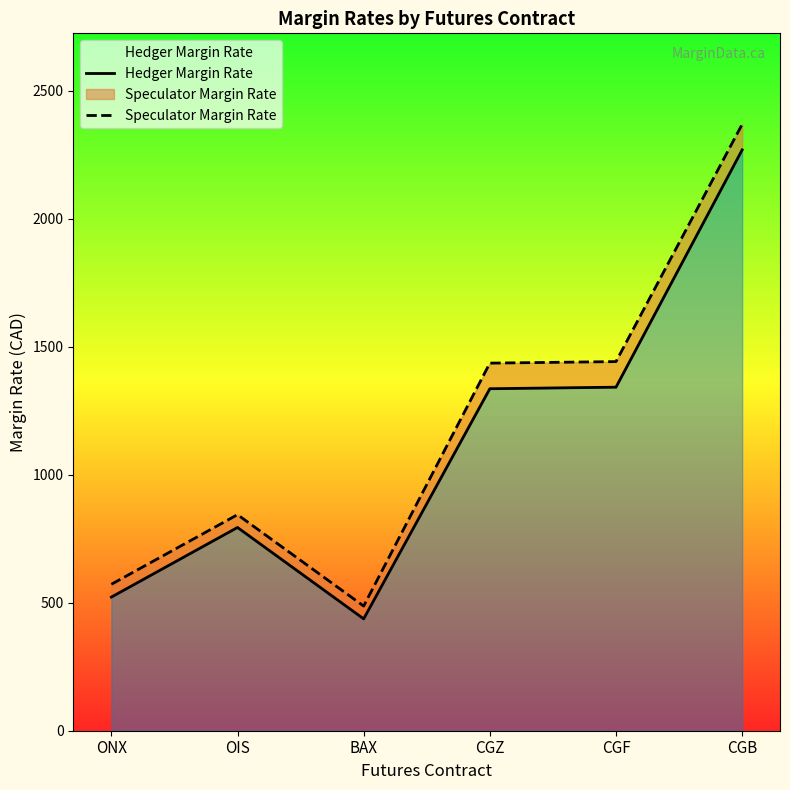

What is the value of the Speculator Margin Rate point at the 2nd from the left?

844